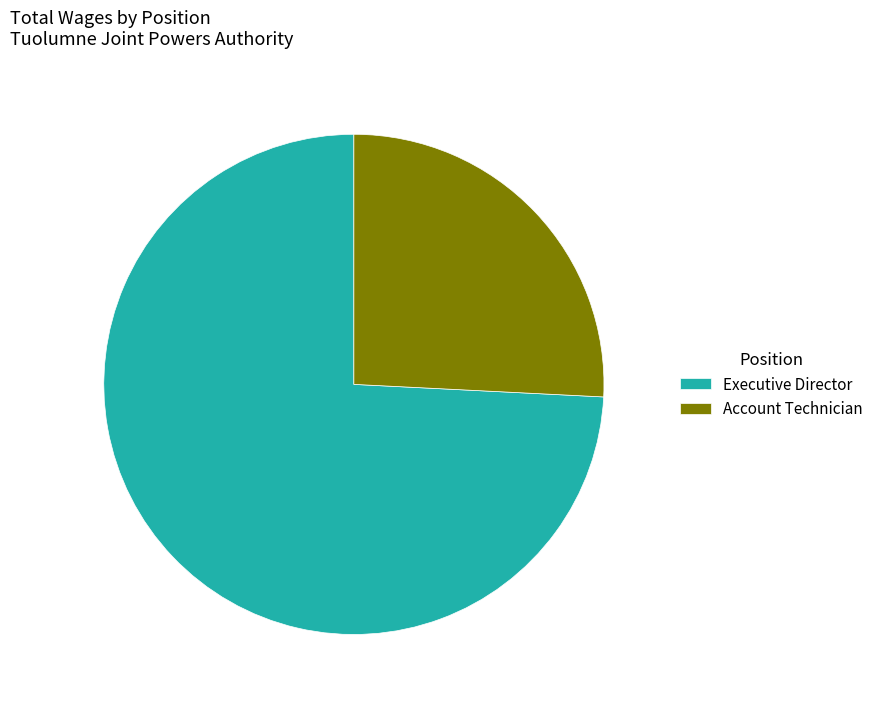

Is the sum of Executive Director and Account Technician greater than half?

Yes